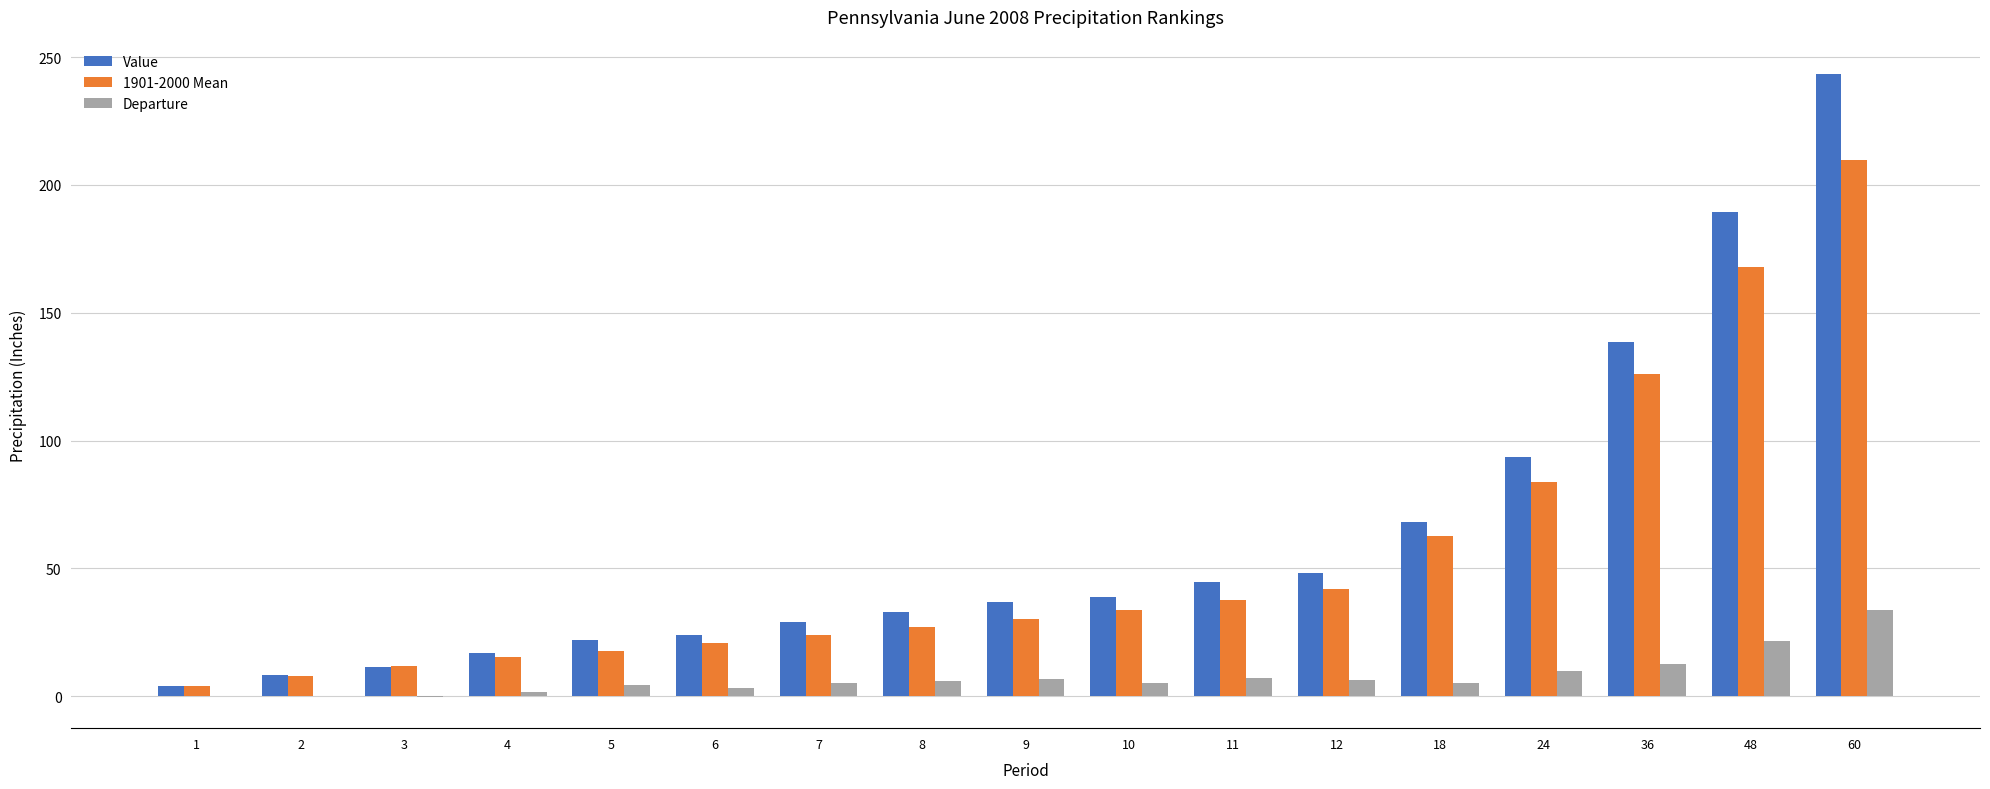

What is the sum of all Value values?

1051.2